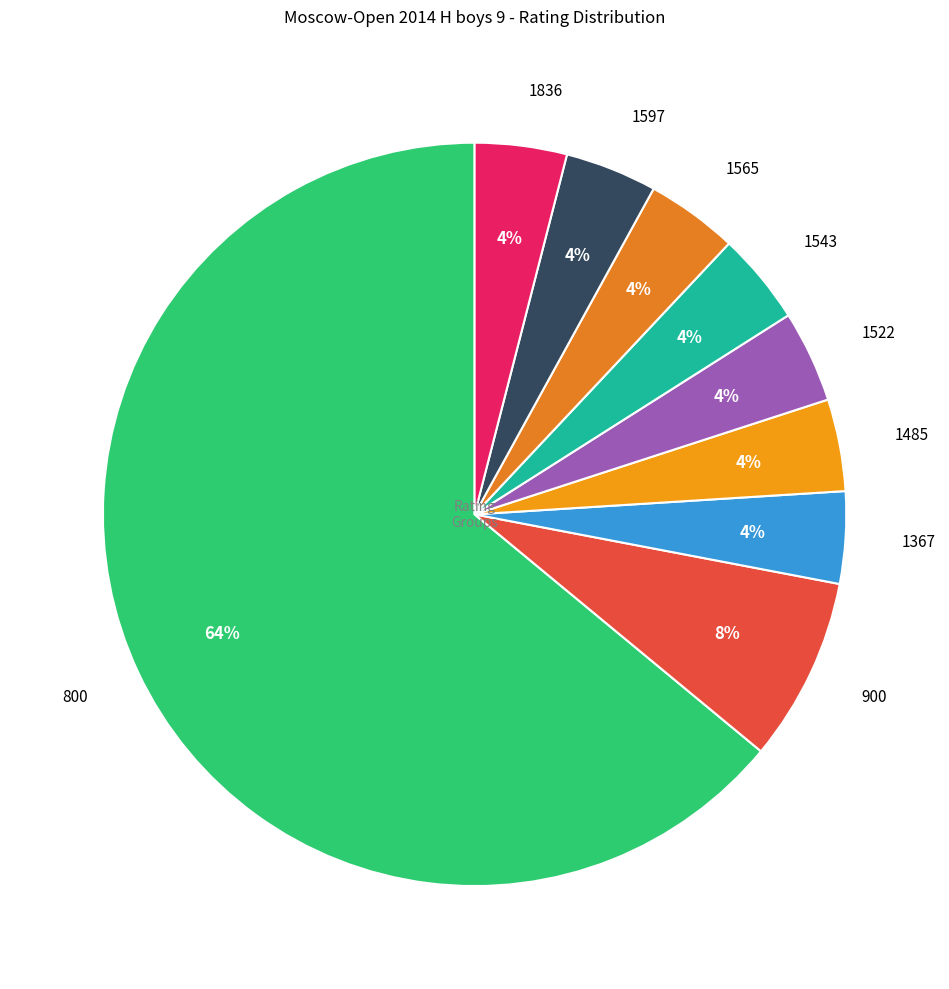

Is the sum of 1836 and 1522 greater than half?

No